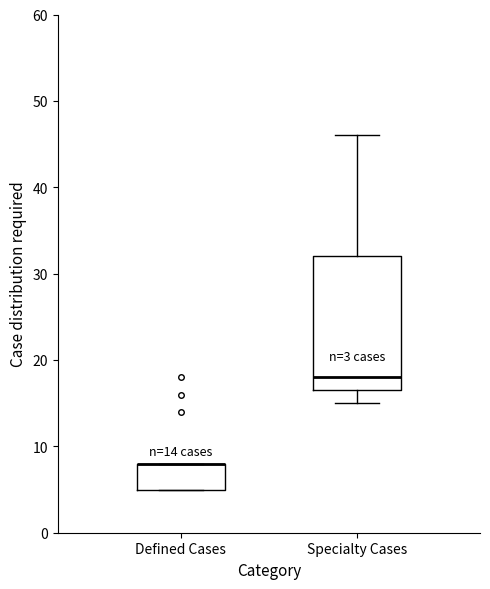

Which box is the tallest, from its lower edge to its upper edge?

Specialty Cases